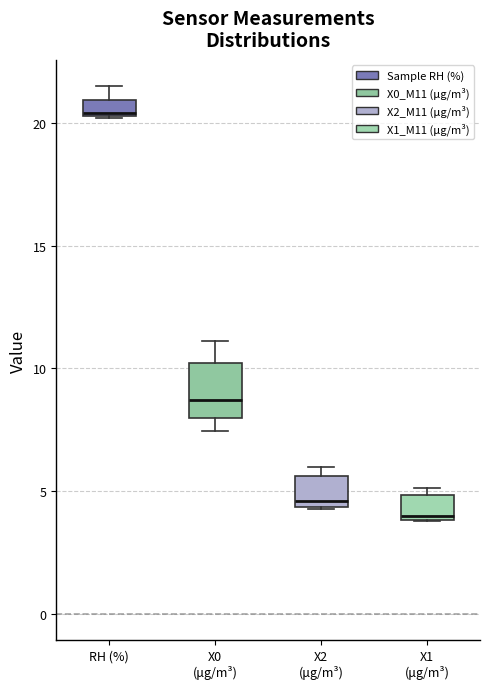

Where is the lower edge of the box for RH (%) on the y-axis? The values are not printed on the chart, so give them approximately, as read against the axis.

20.5